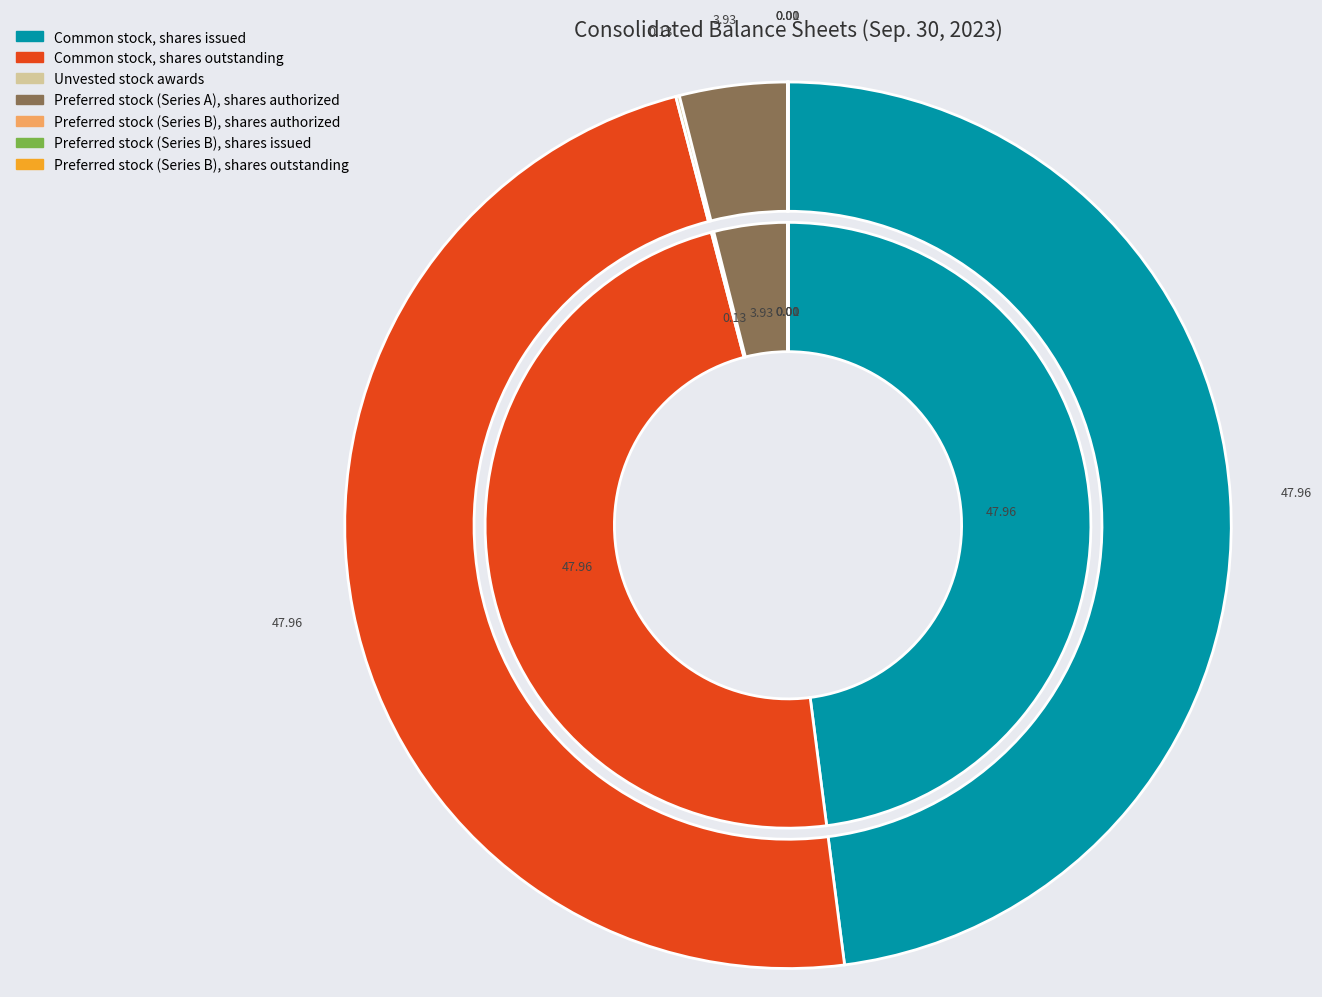

Rank the categories by value from highest to lowest.

Common stock, shares issued, Common stock, shares outstanding, Preferred stock (Series A), shares authorized, Unvested stock awards, Preferred stock (Series B), shares authorized, Preferred stock (Series B), shares issued, Preferred stock (Series B), shares outstanding